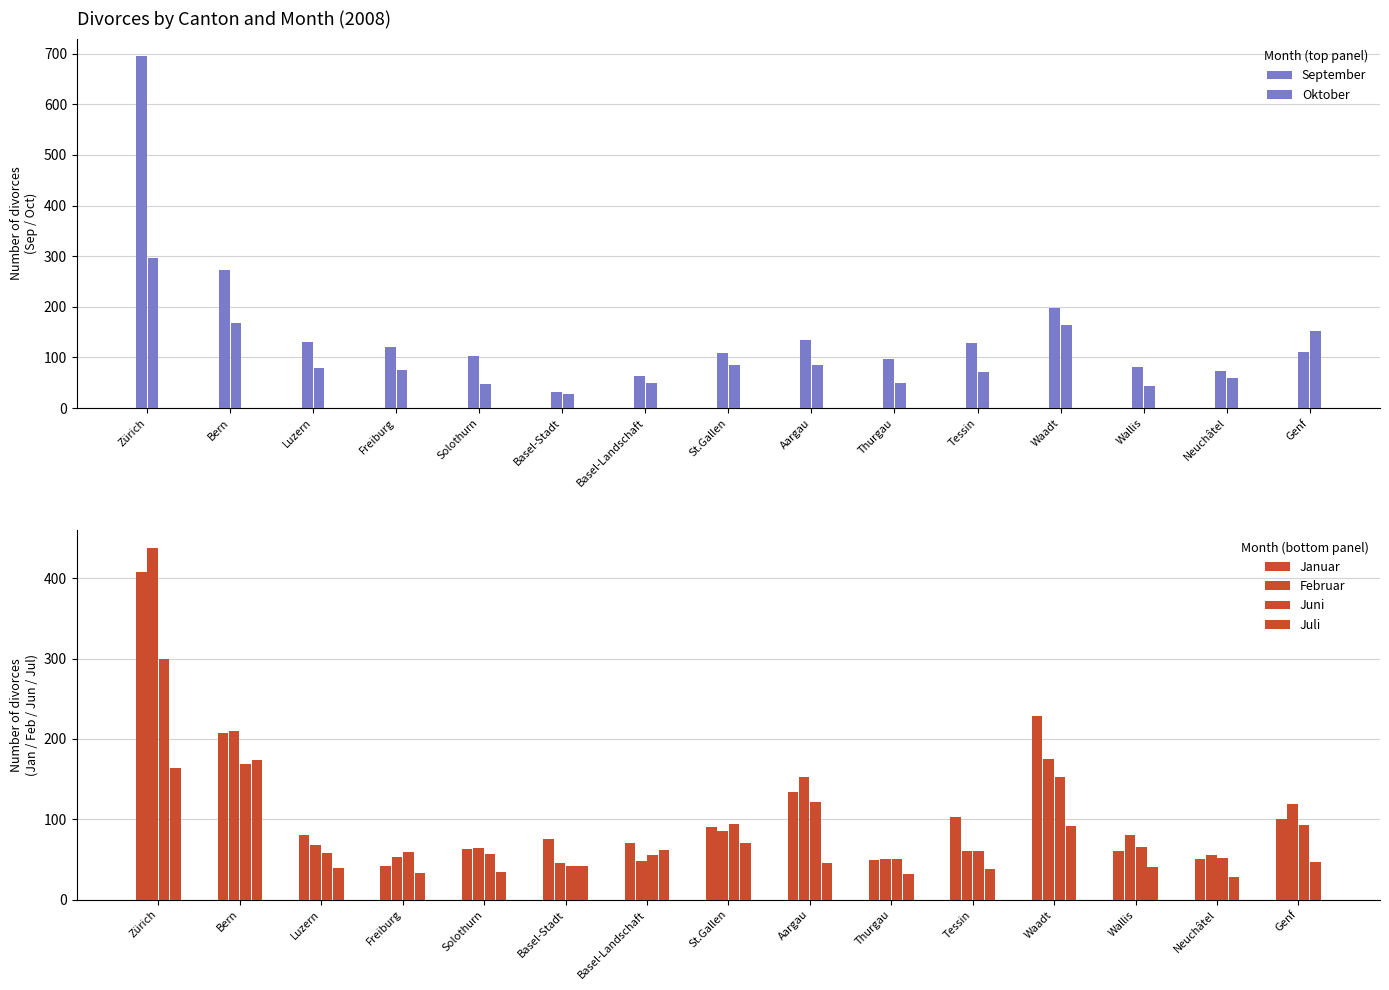

Reading left to right, list all the values displayed in this chart.

September: 695	272	130	121	103	31	63	108	135	97	129	198	81	74	111
Oktober: 297	169	79	75	47	28	49	86	86	49	71	165	44	59	153
Januar: 408	208	80	42	63	76	70	91	134	49	103	229	61	51	101
Februar: 438	210	68	53	64	46	48	86	153	51	61	175	80	55	119
Juni: 300	169	58	59	57	42	55	94	122	50	60	153	65	52	93
Juli: 164	174	40	33	34	42	62	71	46	32	38	92	41	28	47